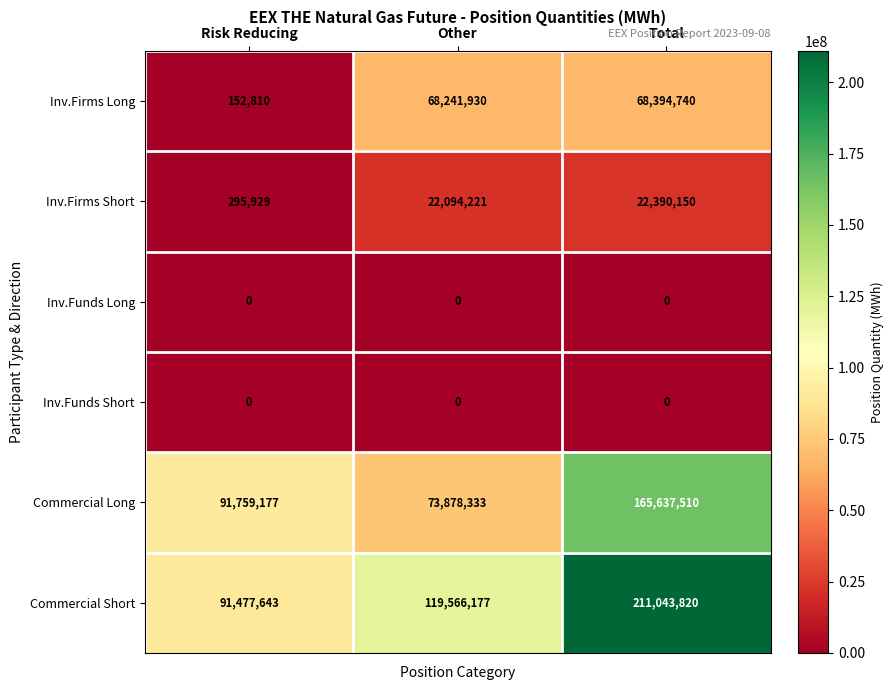

Reading right to left, transcribe all the data shown in this chart.

Inv.Firms Long: 68394740	68241930	152810
Inv.Firms Short: 22390150	22094221	295929
Inv.Funds Long: 0	0	0
Inv.Funds Short: 0	0	0
Commercial Long: 165637510	73878333	91759177
Commercial Short: 211043820	119566177	91477643